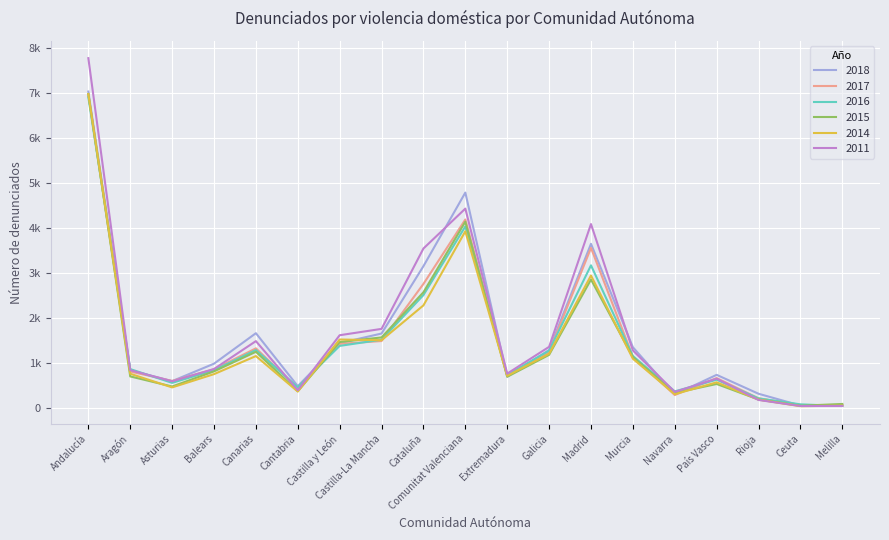

What position from the left is Navarra?

15